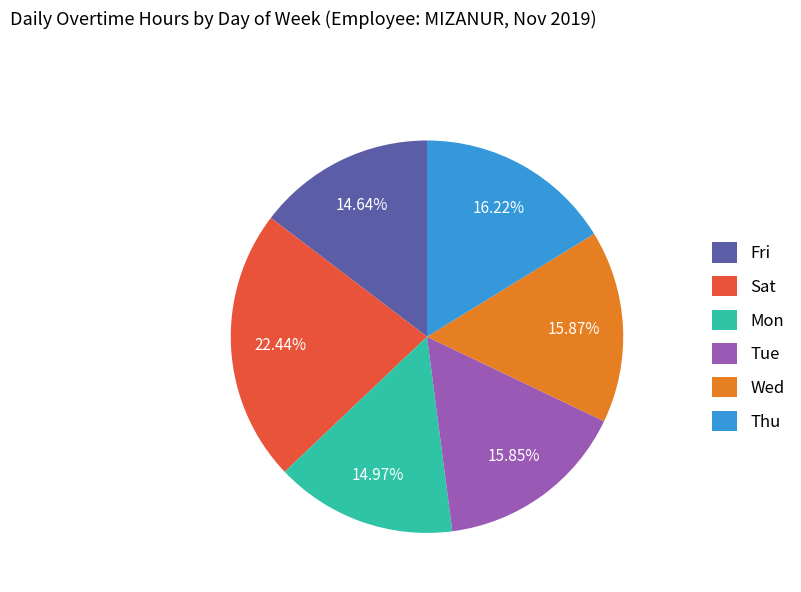

What is the largest slice in the pie chart?

Sat